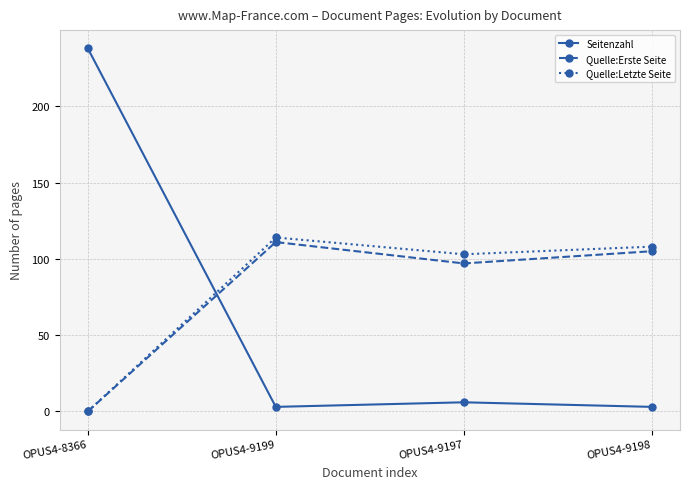

True or false: Quelle:Erste Seite has a value of 97 at OPUS4-9197.

True